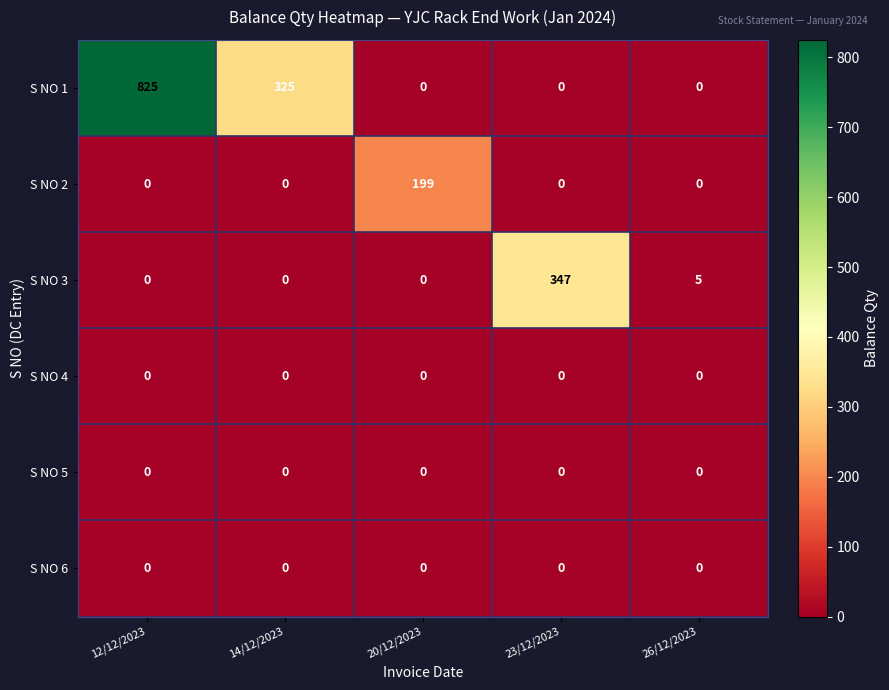

Which label corresponds to the largest value in the chart?

12/12/2023